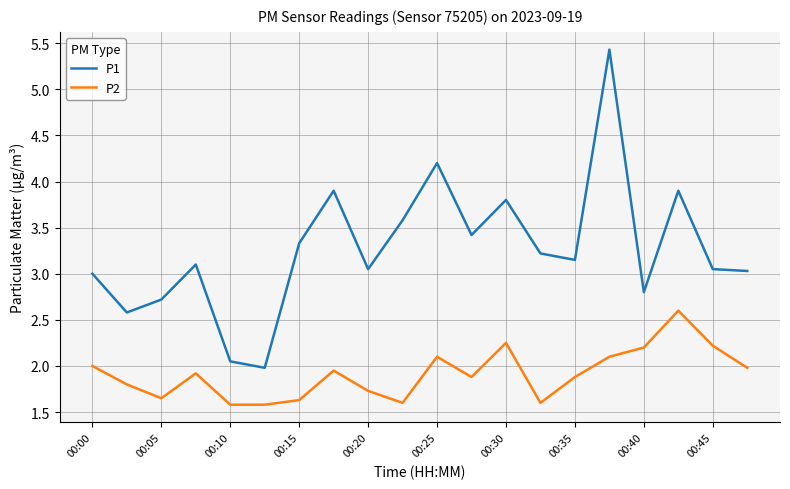

How many lines are shown in the chart?

2